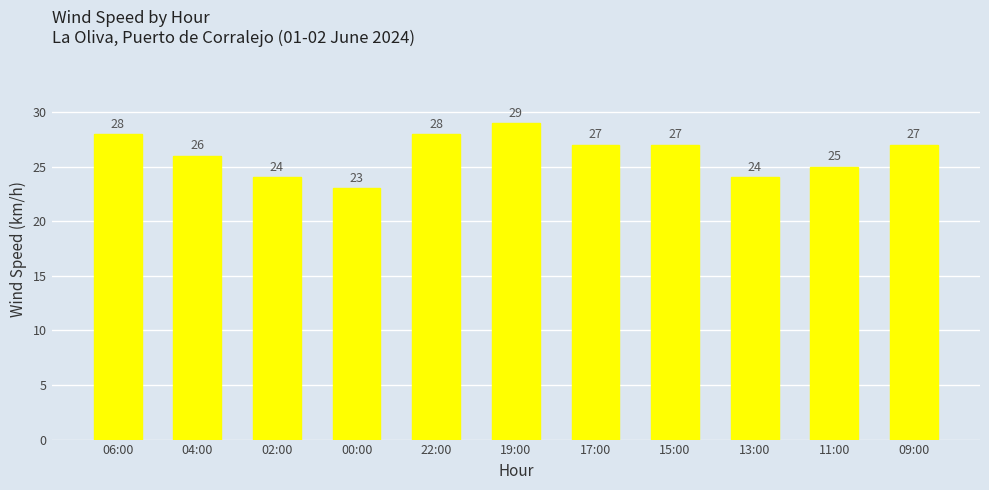

How many data points are less than 27?

5